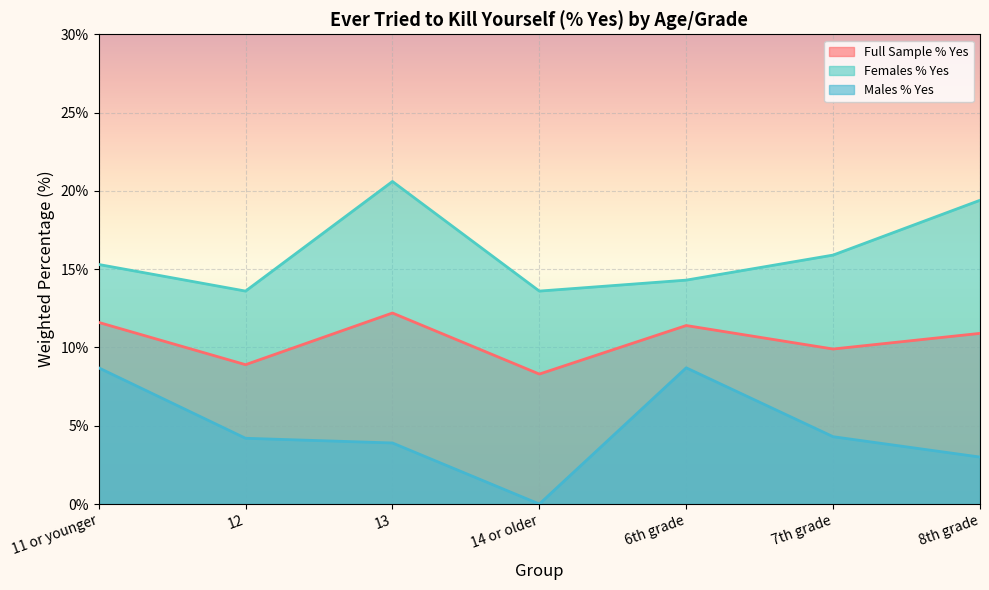

Does the chart display data point markers on the line(s)?

No